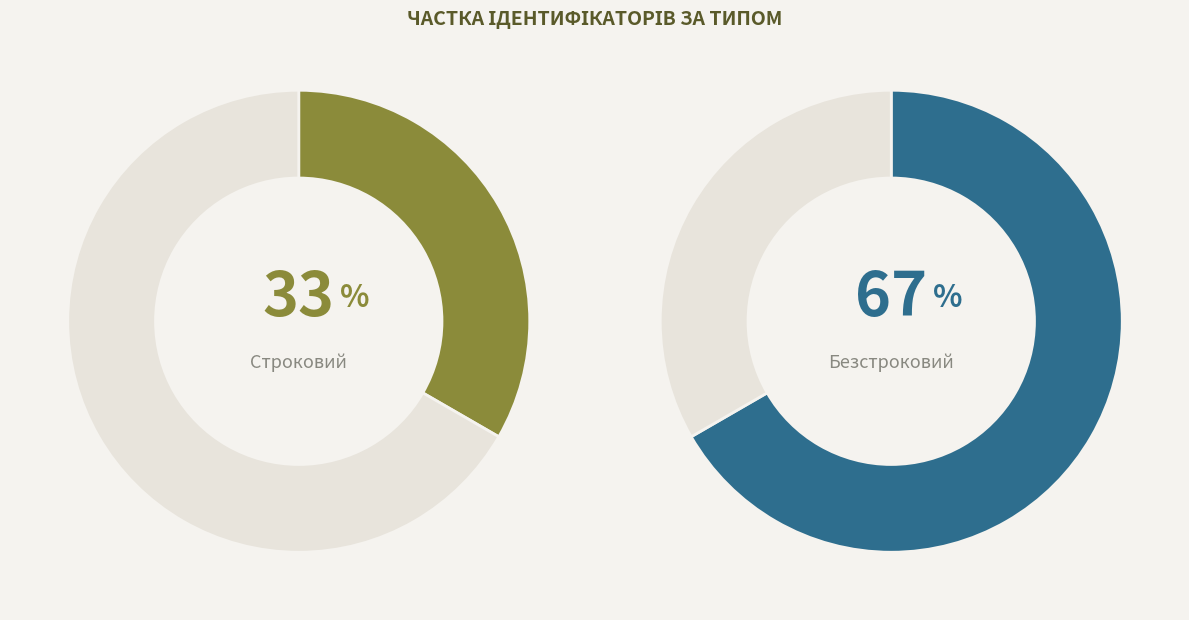

Rank the categories by value from highest to lowest.

Безстроковий, Строковий